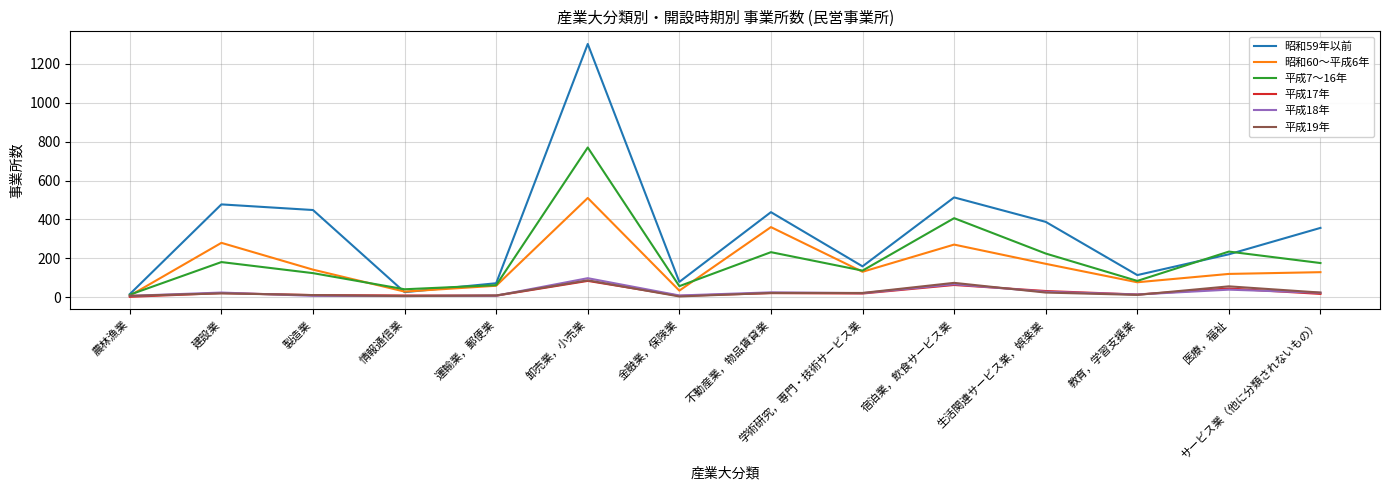

What is the greatest value displayed?

1303